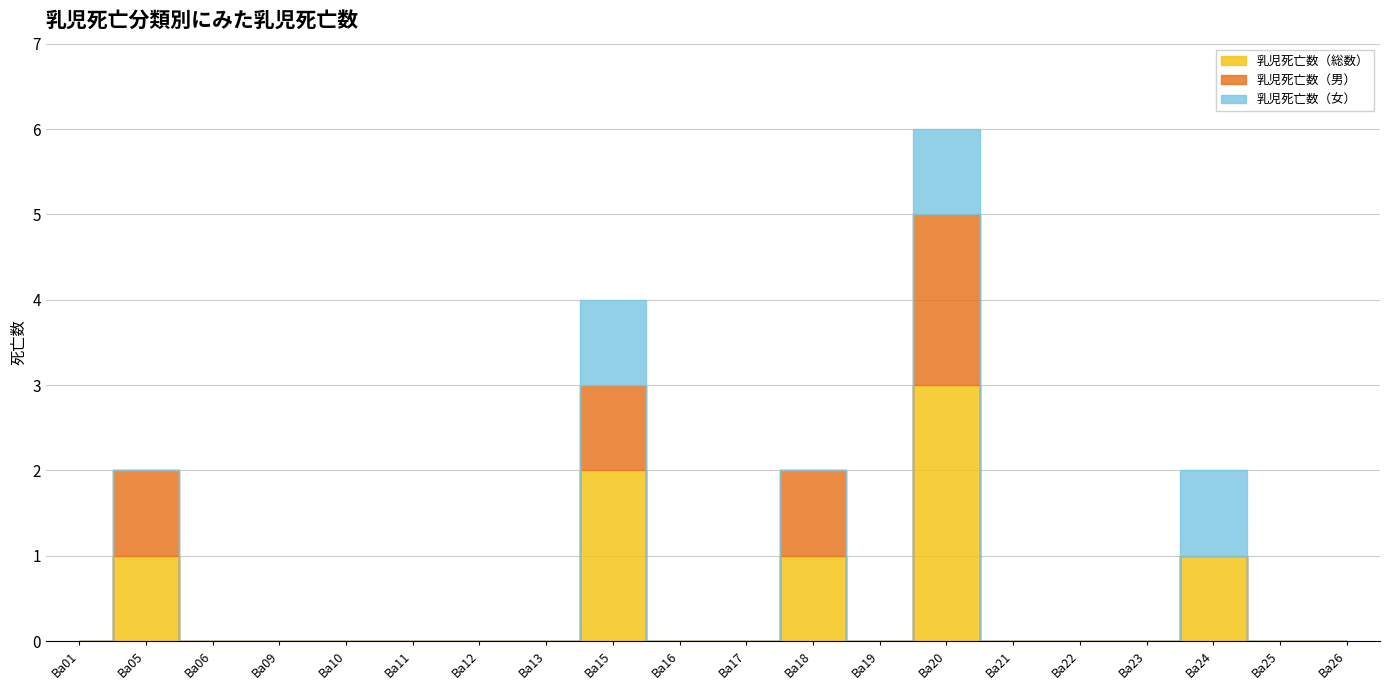

How many distinct data groups are displayed?

3